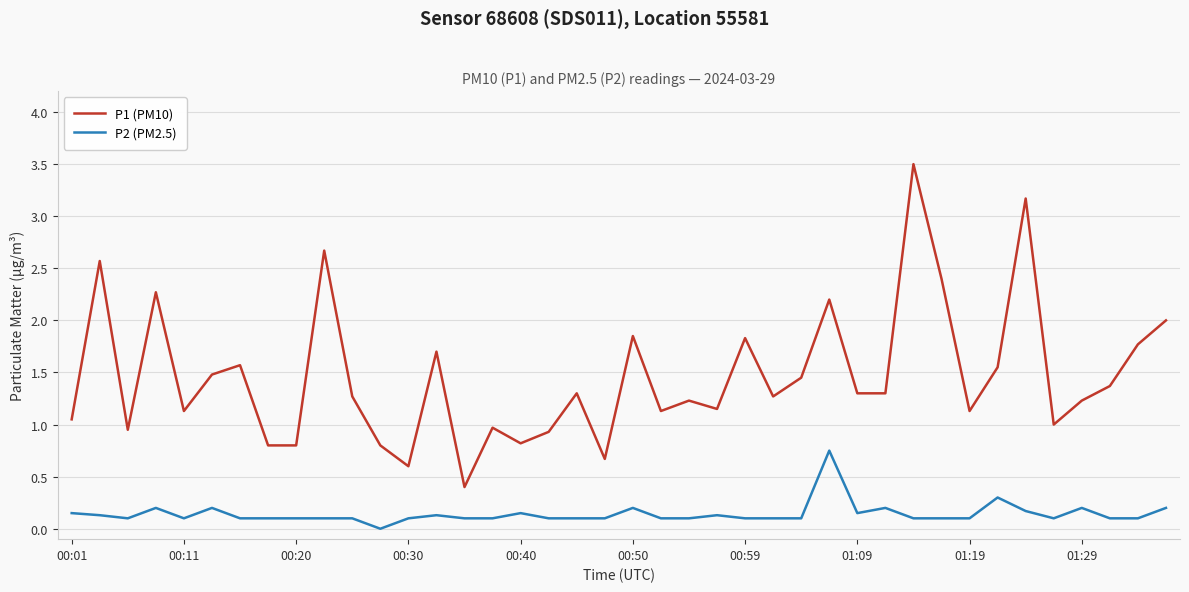

Which series has the largest range (max minus min)?

P1 (PM10)